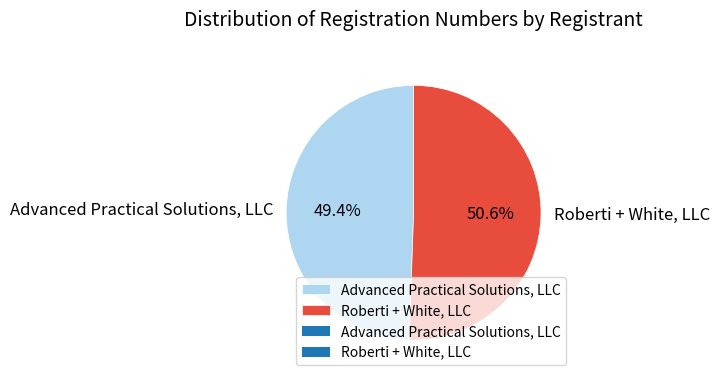

Does Advanced Practical Solutions, LLC represent more than half of the total?

No